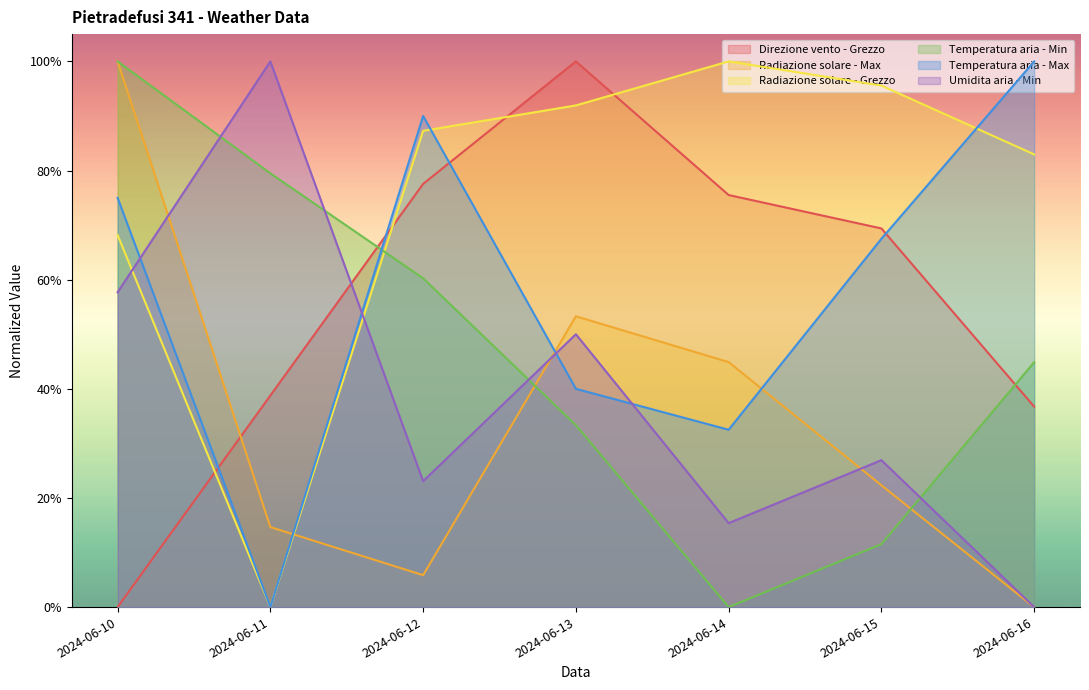

What is the approximate value of Radiazione solare - Grezzo at 2024-06-15?

1.0